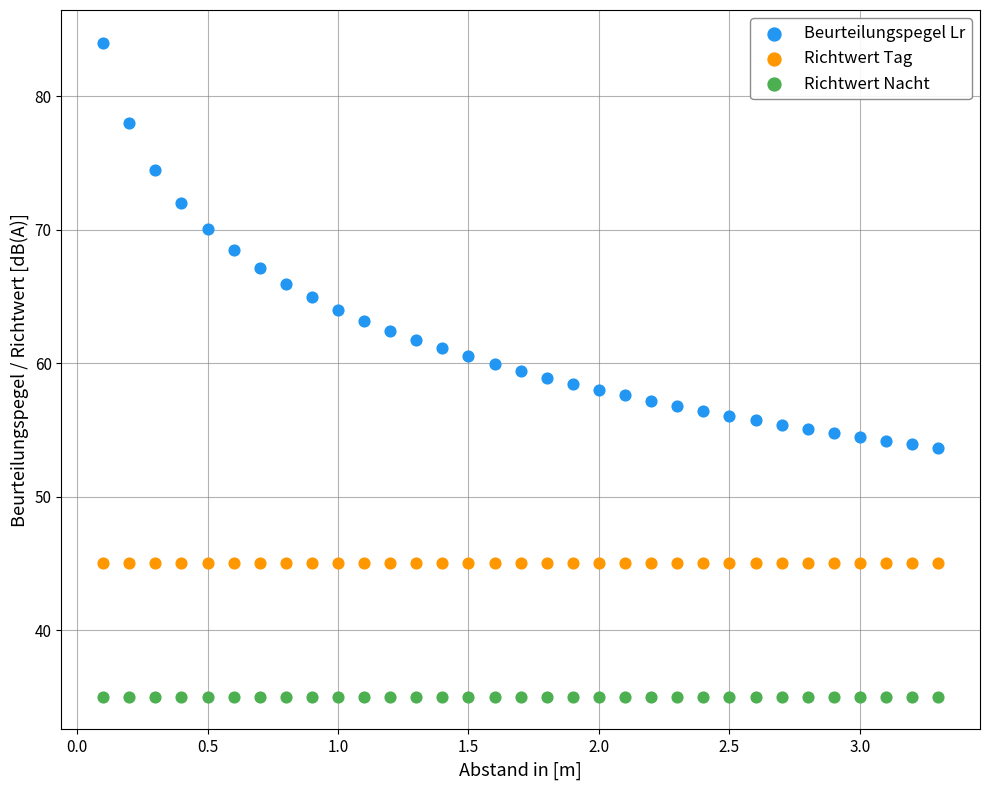

Which series contains the lowest Y value?

Richtwert Nacht